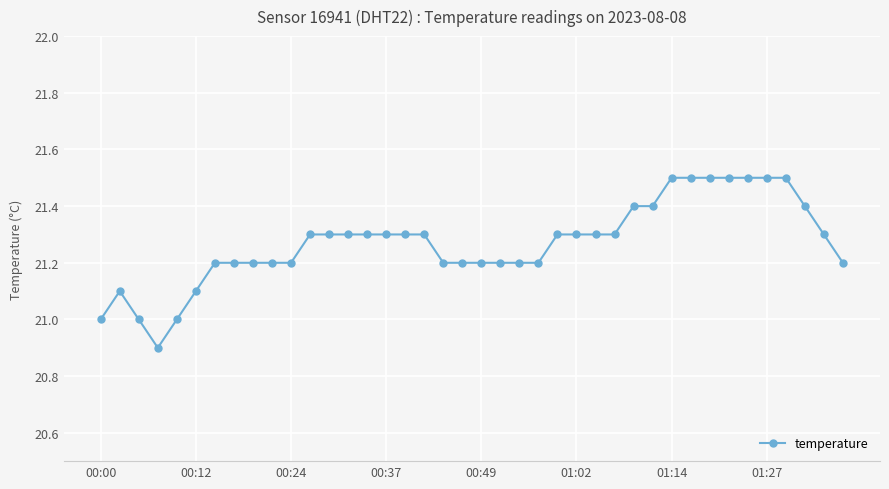

What is the smallest value displayed?

20.9